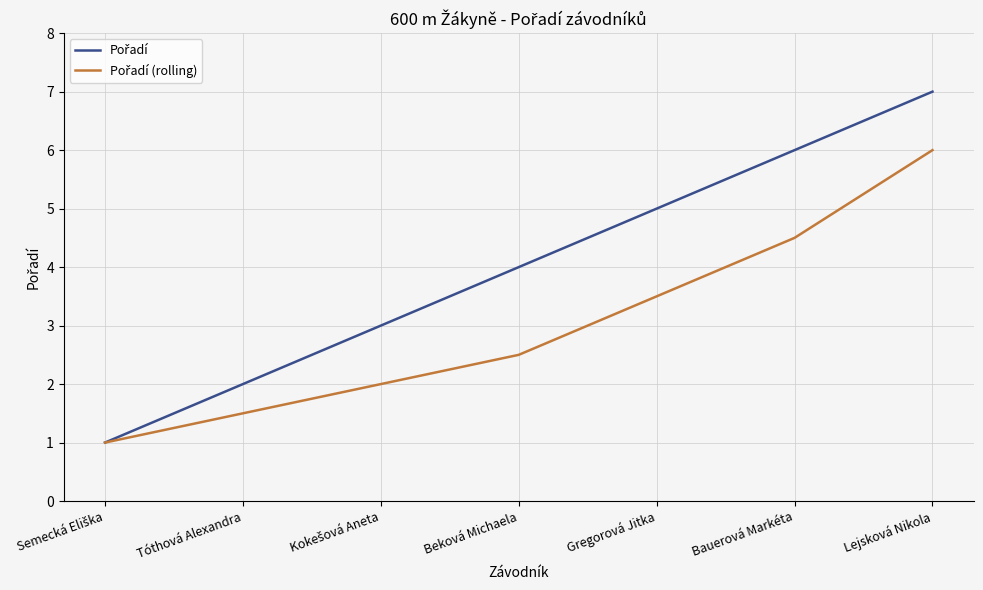

At which category is the sum across all series the highest?

Lejsková Nikola